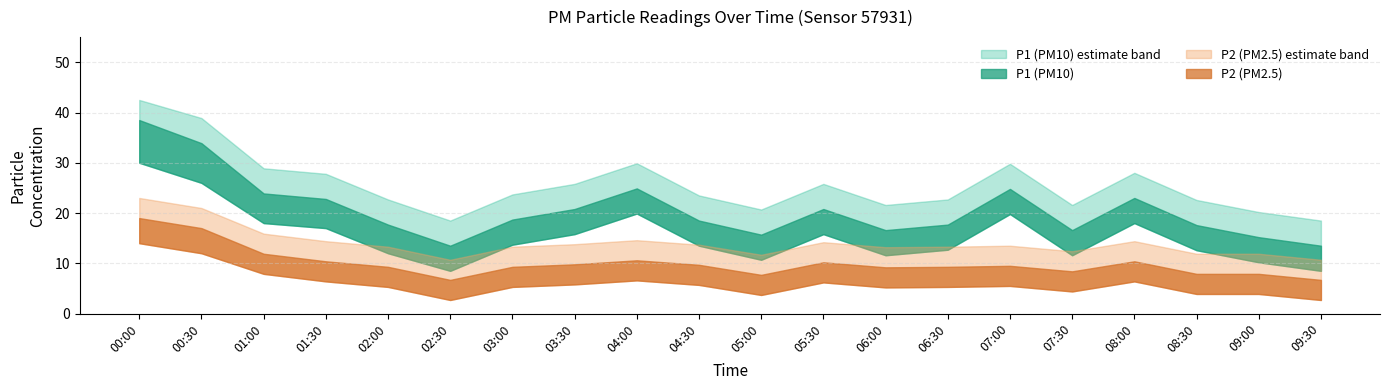

Which series has the largest total across all categories?

P1_upper